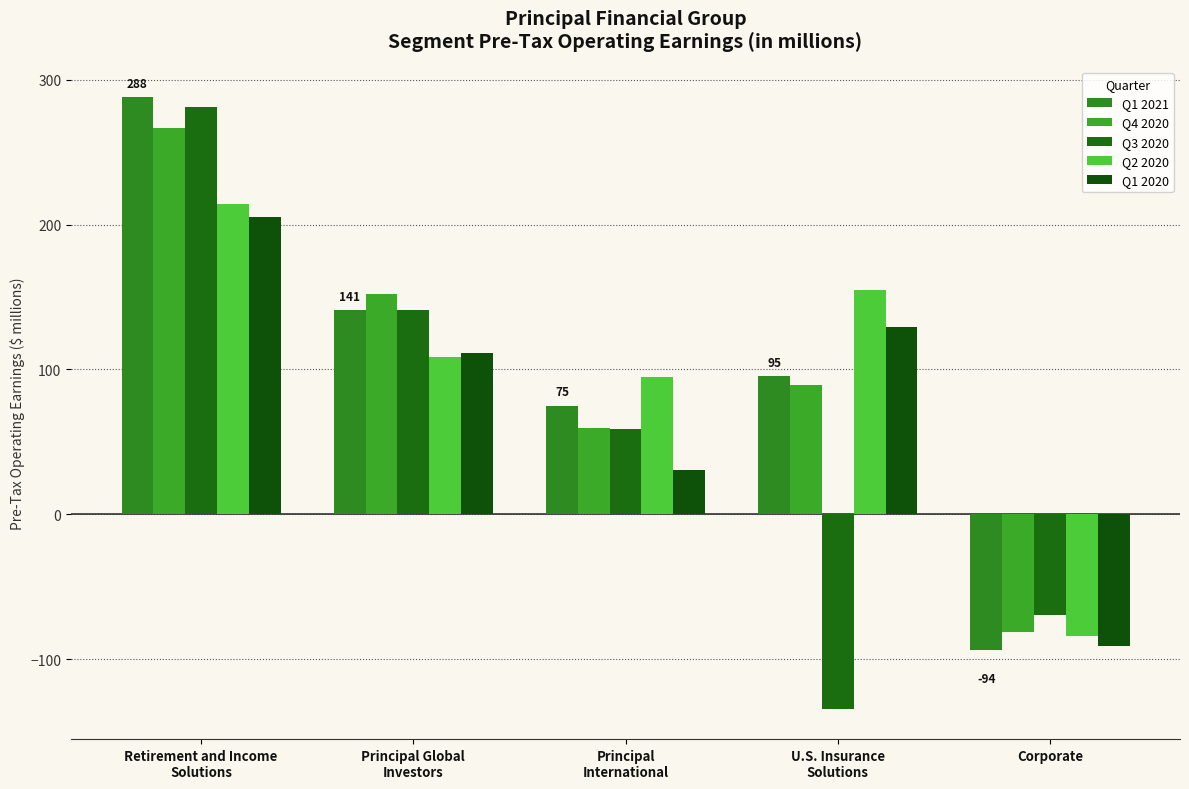

Which series has the largest total across all categories?

Q1 2021